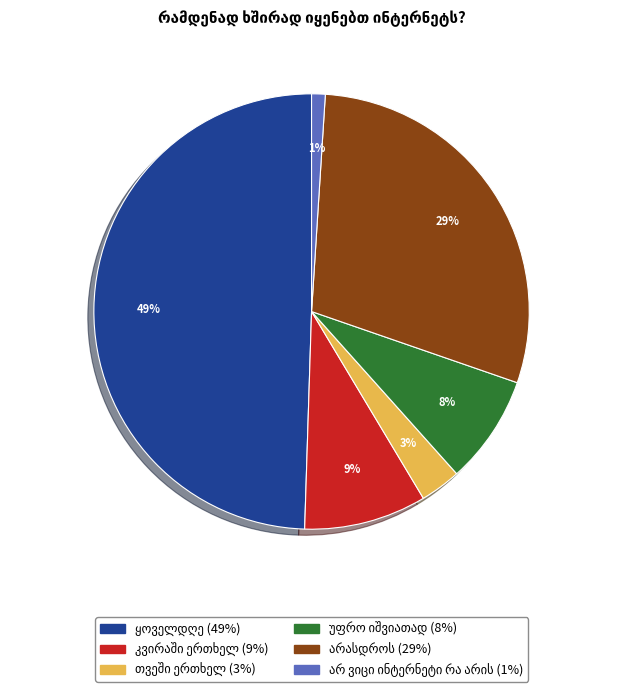

Is there a majority slice in this chart?

No